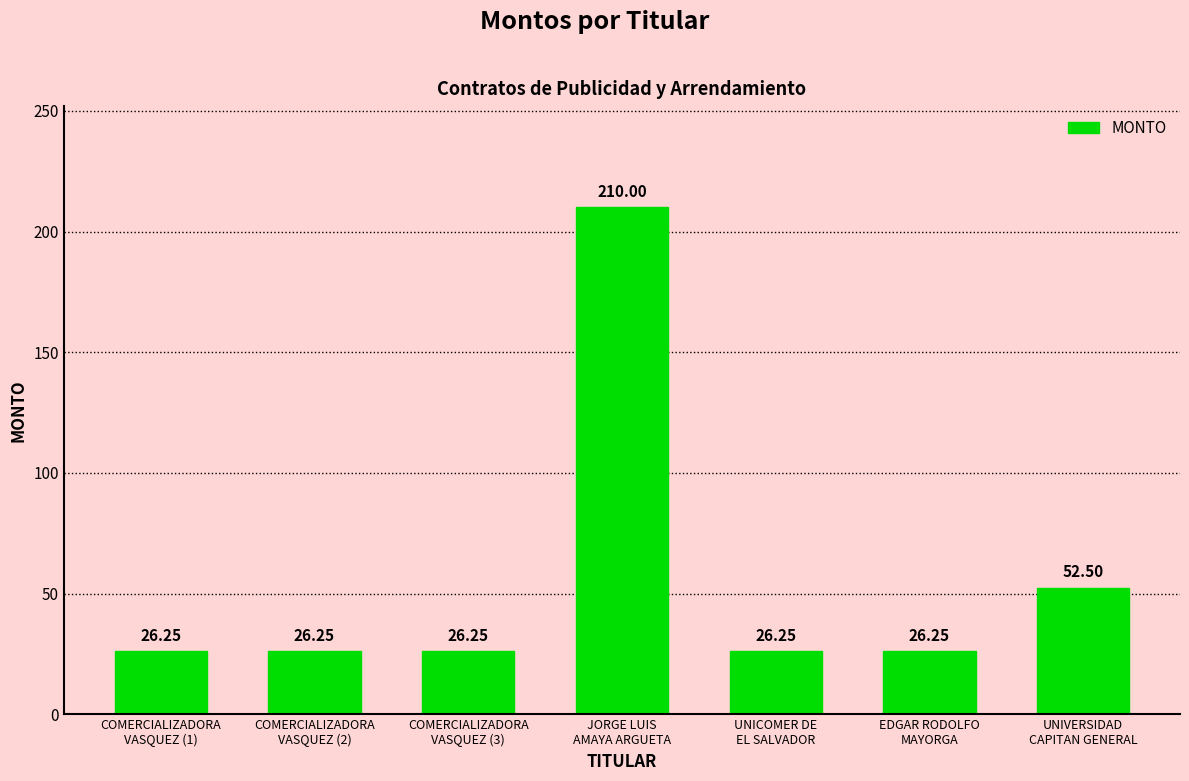

What is the sum of all values?

393.8